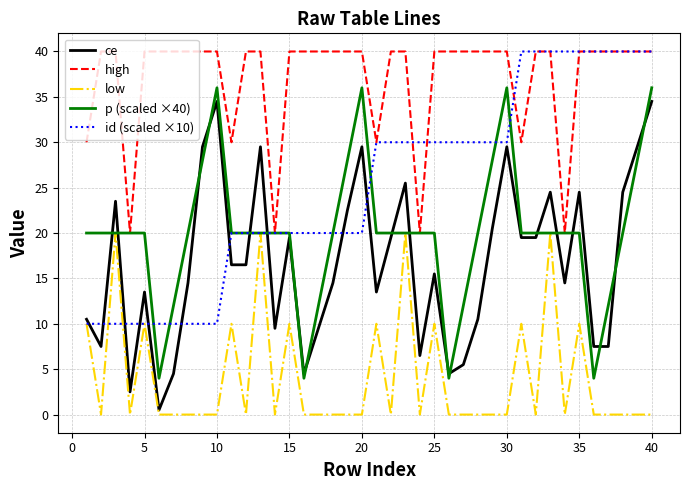

True or false: high and low cross at least once.

False